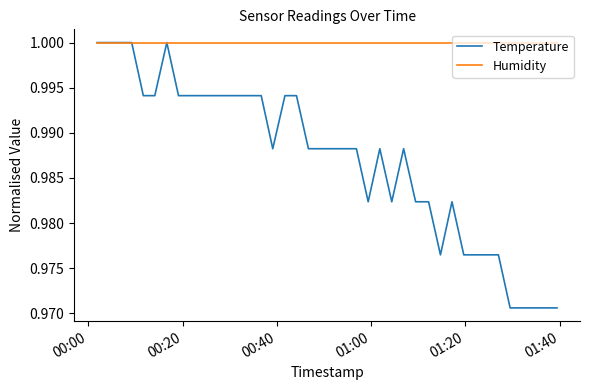

How many distinct data groups are displayed?

2